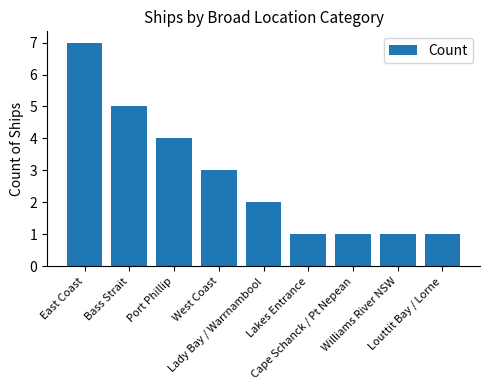

True or false: the data shows 7 at East Coast.

True